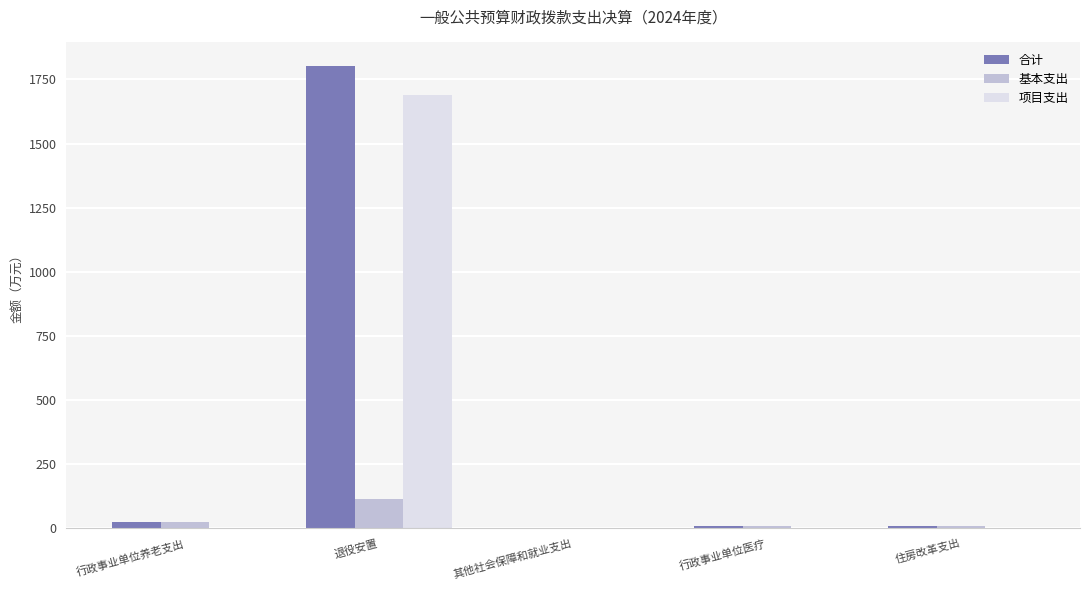

Does the chart contain stacked bars?

No